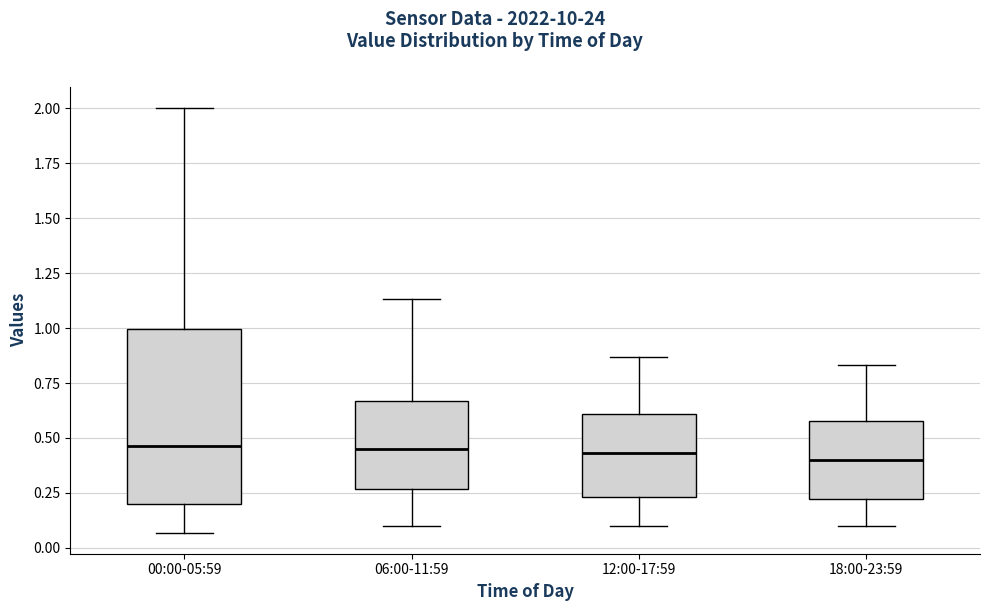

Where is the upper edge of the box for 12:00-17:59 on the y-axis? The values are not printed on the chart, so give them approximately, as read against the axis.

0.60